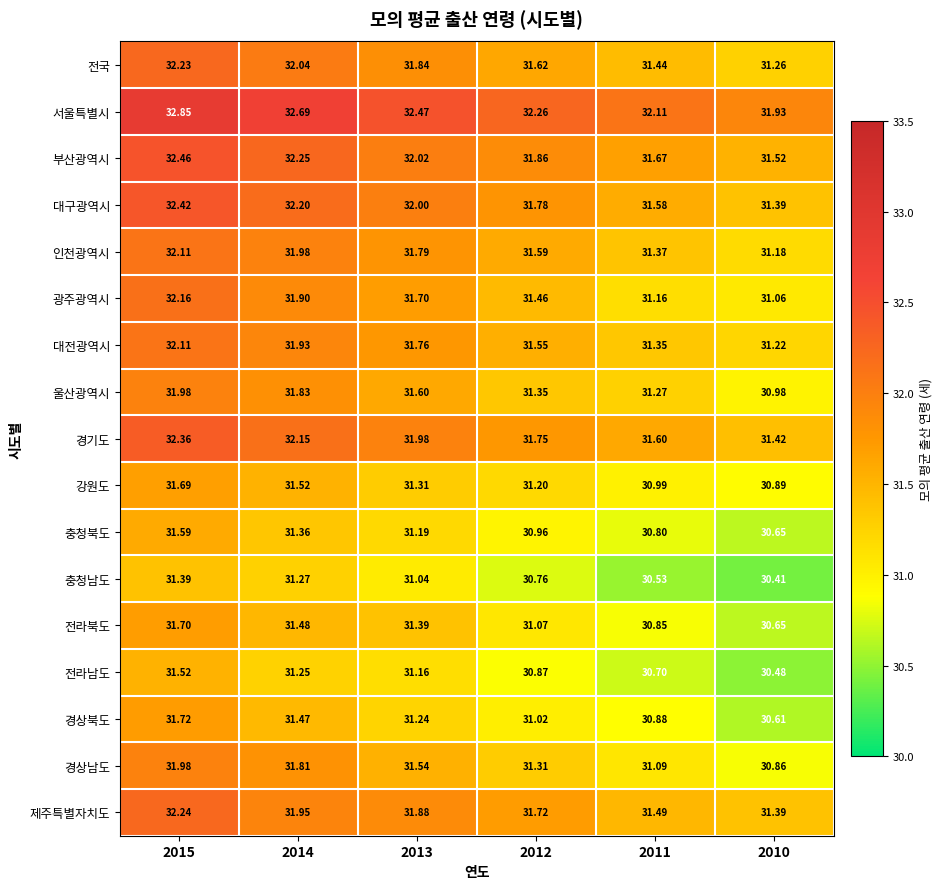

Which series has the largest total across all categories?

서울특별시